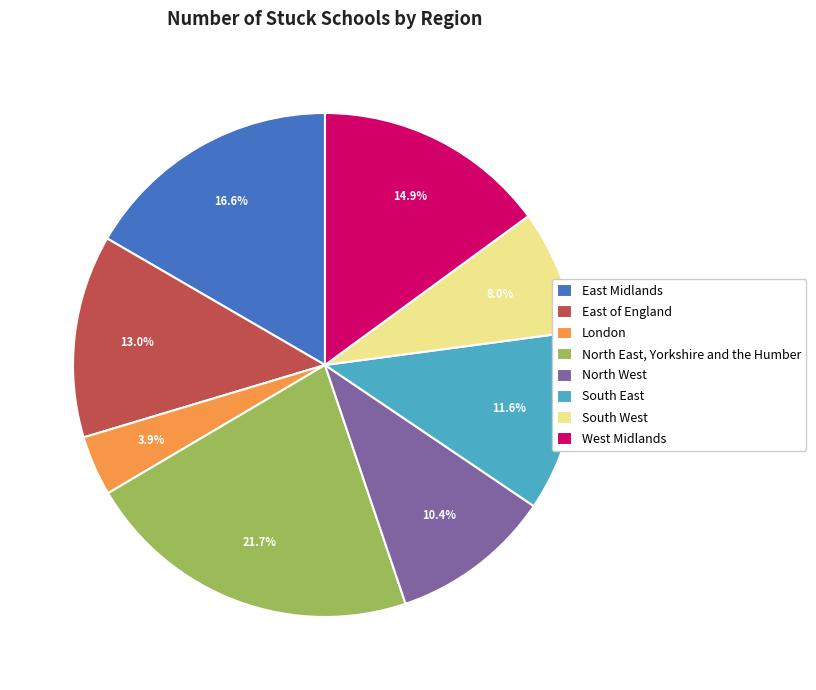

Rank the categories by value from lowest to highest.

London, South West, North West, South East, East of England, West Midlands, East Midlands, North East, Yorkshire and the Humber